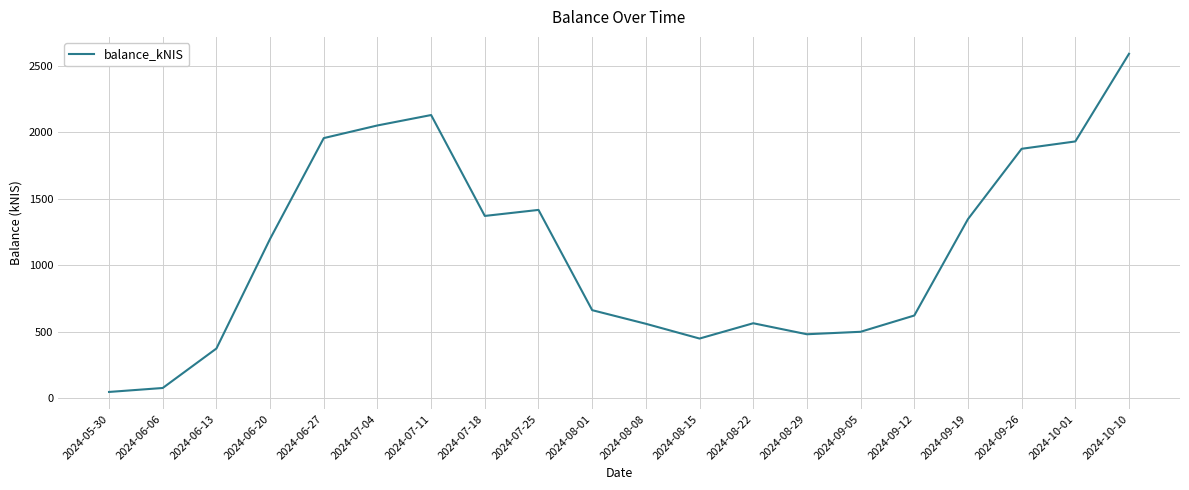

The value at 2024-08-29 is 149.3. True or false?

False